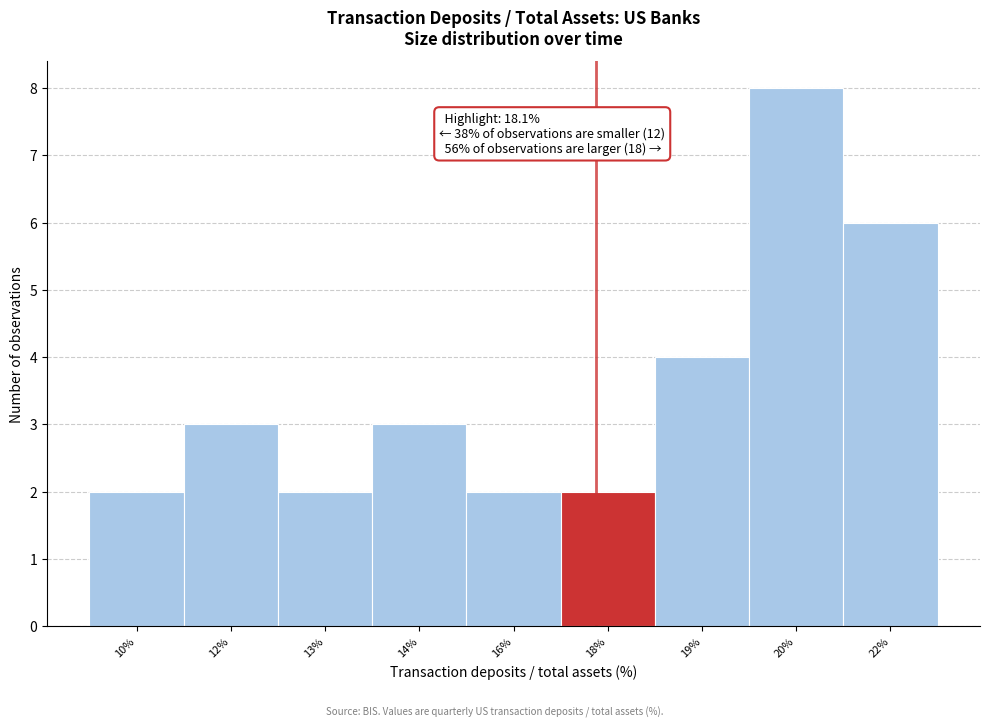

Reading left to right, what are all the values shown in this chart?

10%=2	12%=3	13%=2	14%=3	16%=2	18%=2	19%=4	20%=8	22%=6